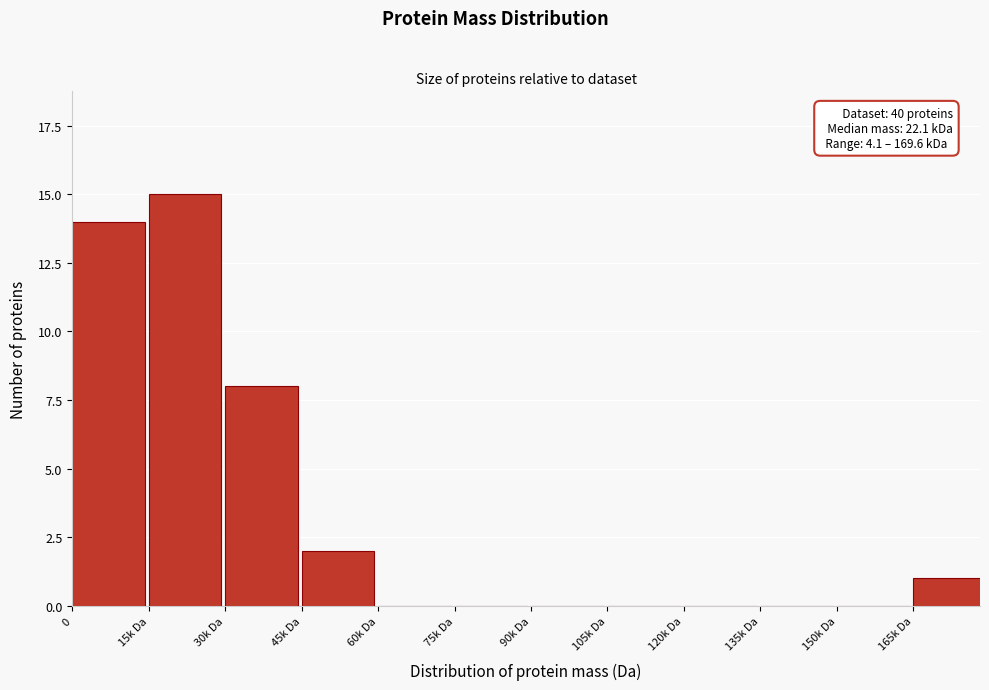

Reading left to right, transcribe all the data shown in this chart.

0=14	15k Da=15	30k Da=8	45k Da=2	60k Da=0	75k Da=0	90k Da=0	105k Da=0	120k Da=0	135k Da=0	150k Da=0	165k Da=1